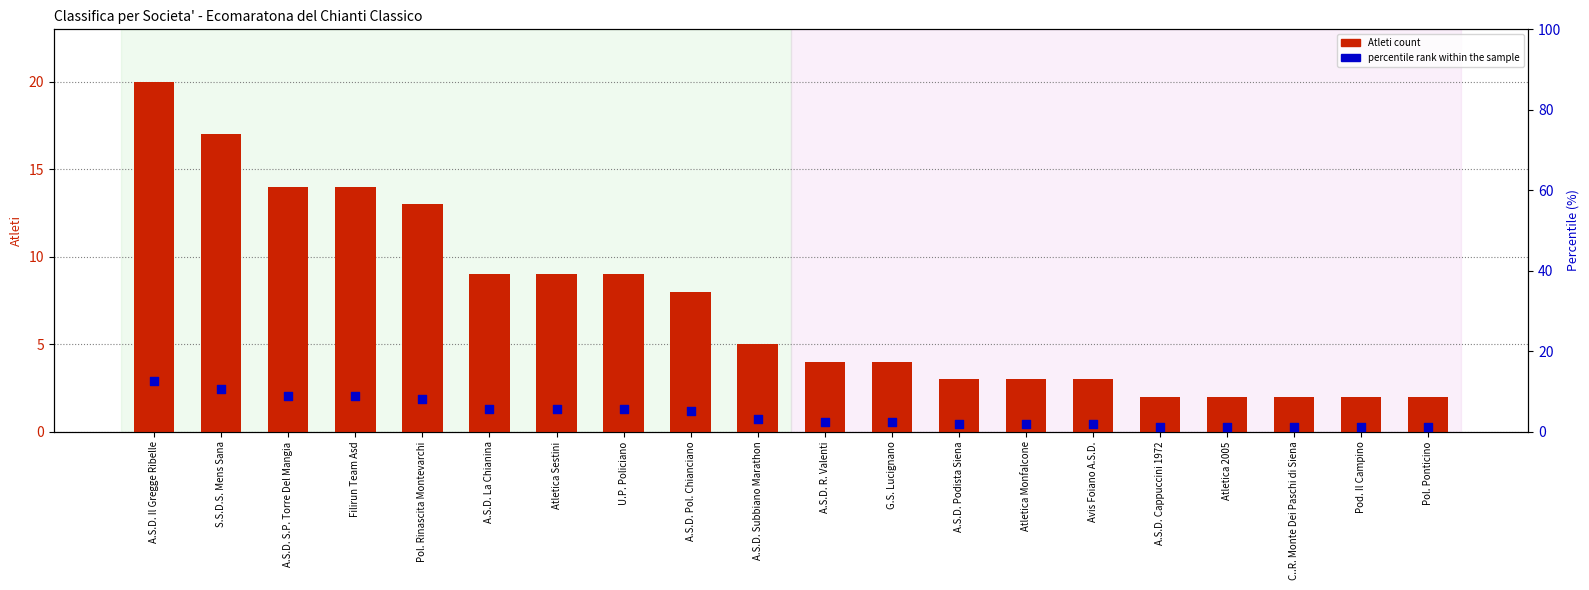

Which series has the largest Y range (max minus min)?

Atleti count